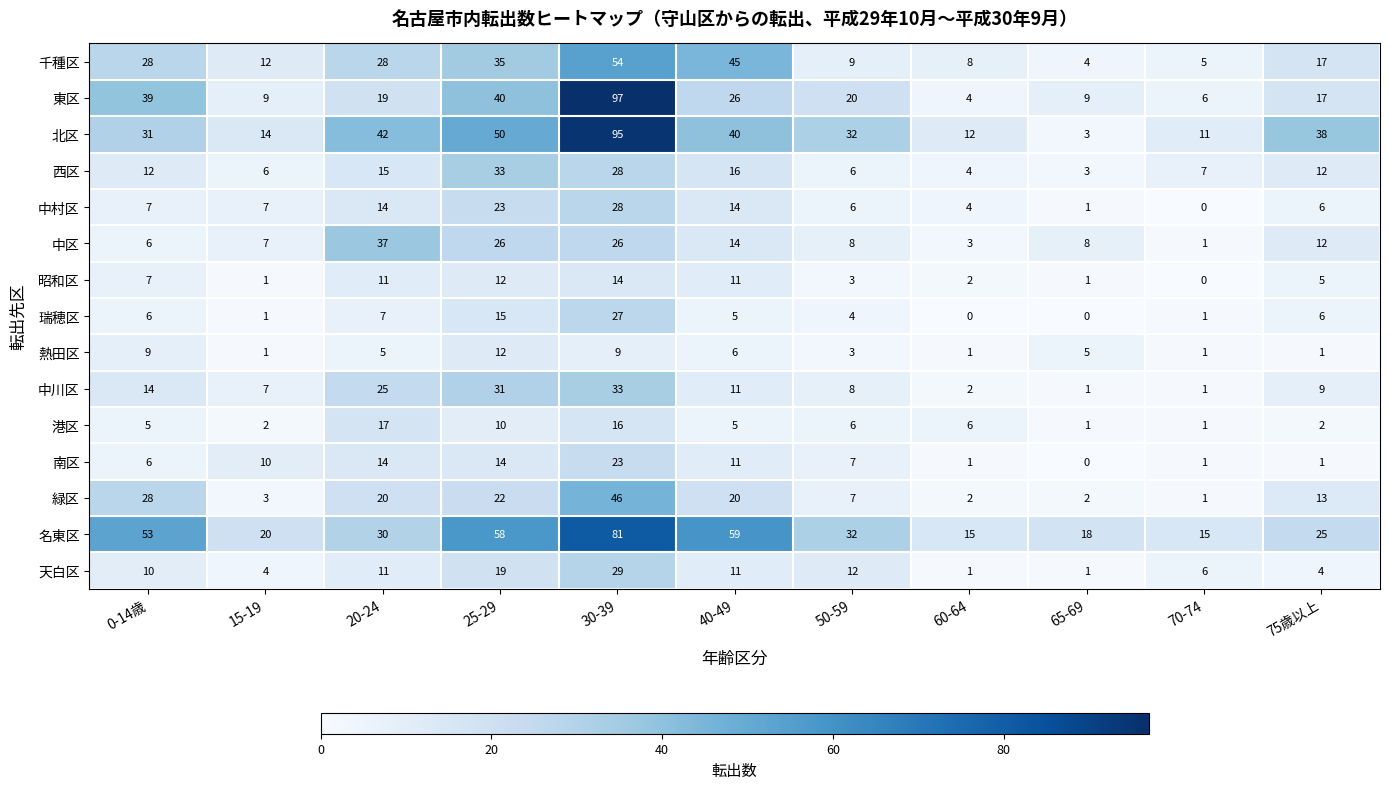

Which category has the lowest value in the 中村区 series?

70-74